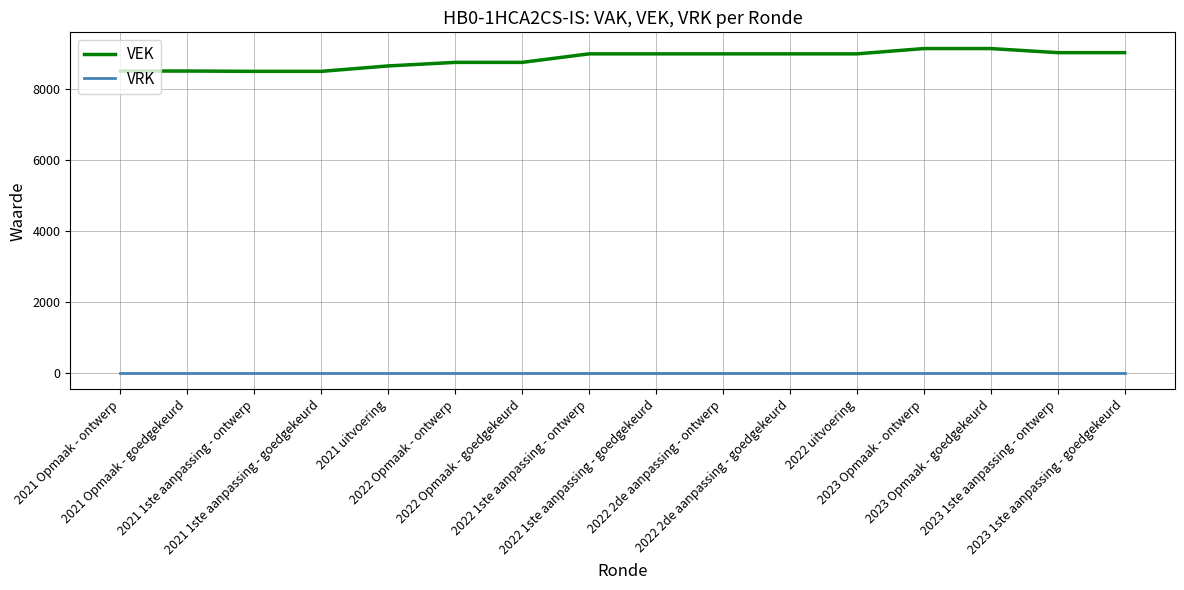

True or false: VRK and VEK intersect in this chart.

False